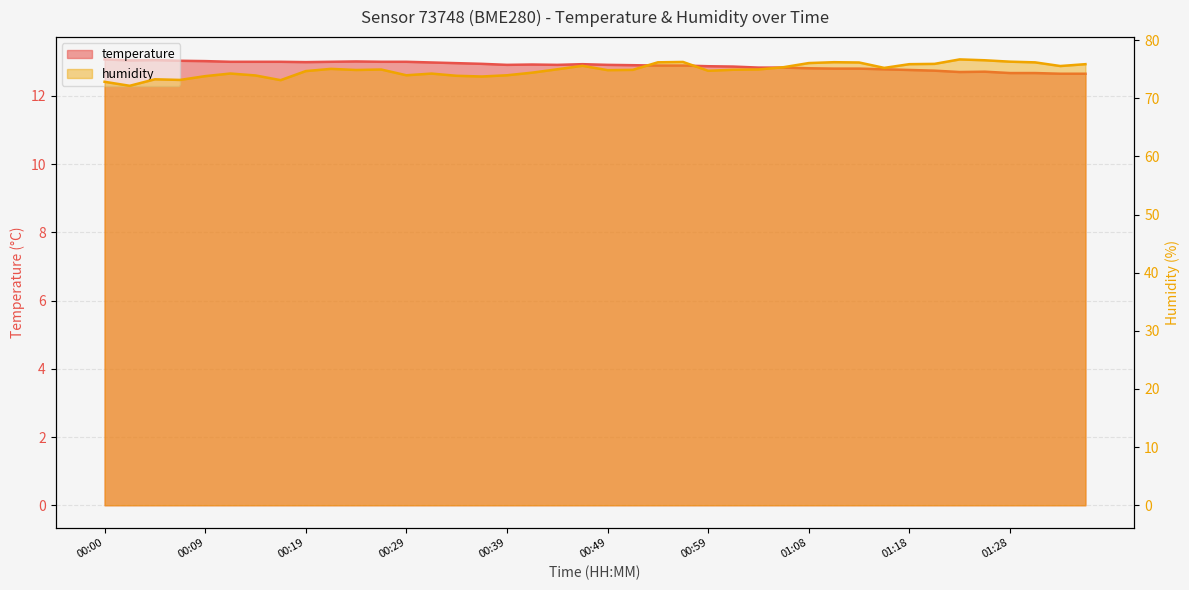

What is the average value of the humidity series?

74.9